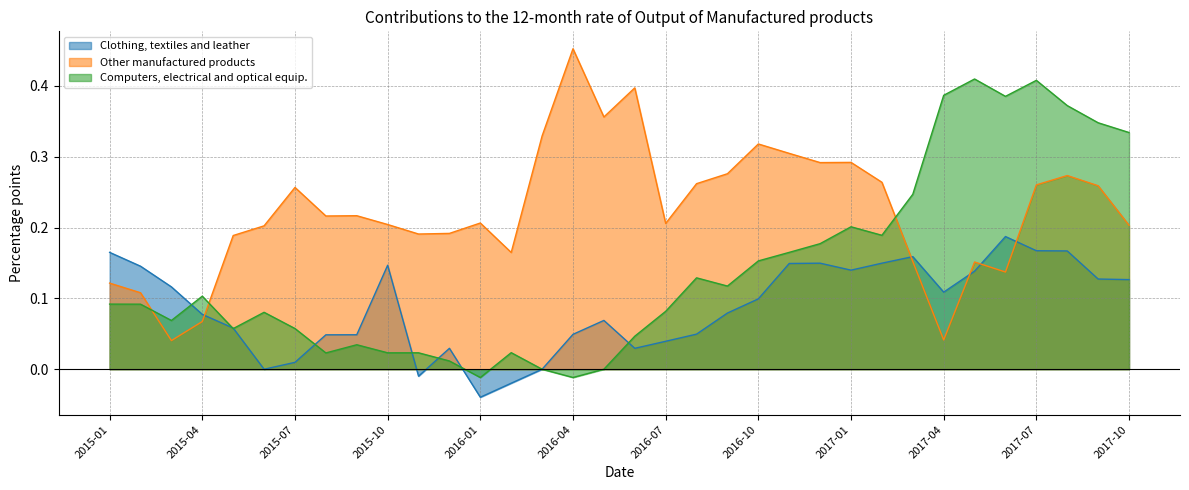

Between which two adjacent categories do Other manufactured products and Clothing, textiles and leather first intersect?

2015-04 and 2015-05